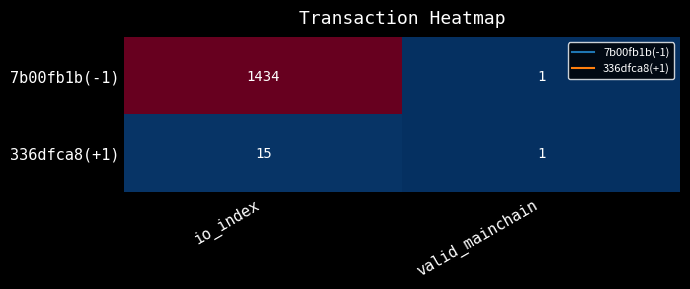

List the series in order of their overall mean, highest first.

7b00fb1b(-1), 336dfca8(+1)